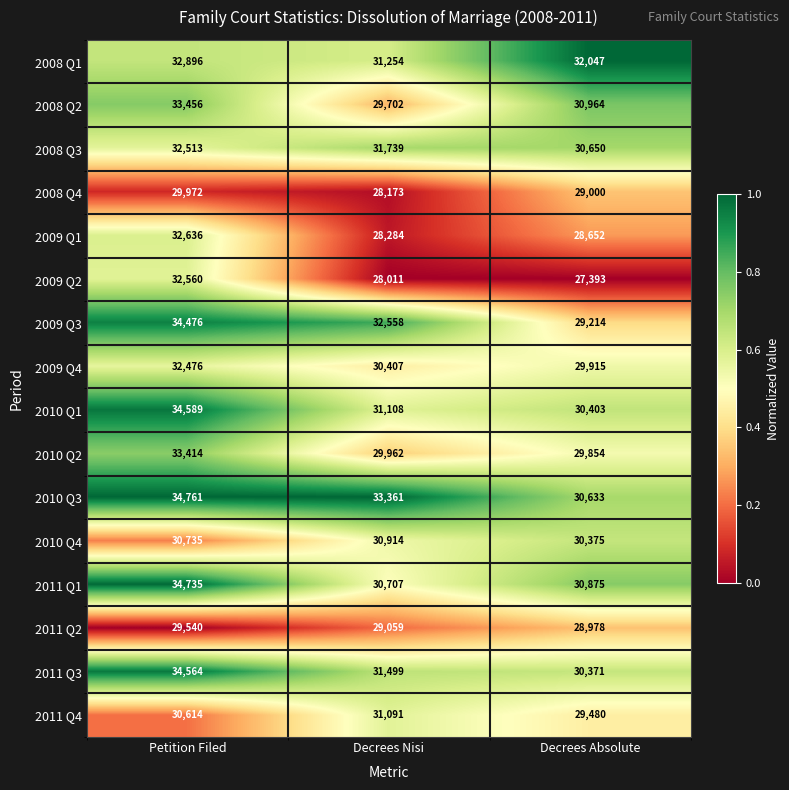

What is the sum of all 2009 Q2 values?

87964